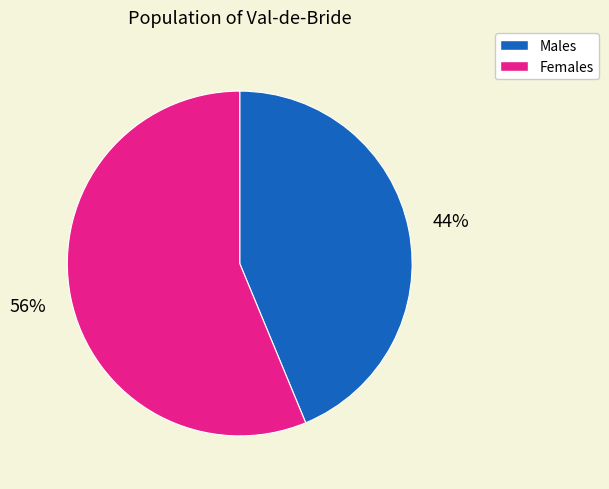

Is there a majority slice in this chart?

Yes